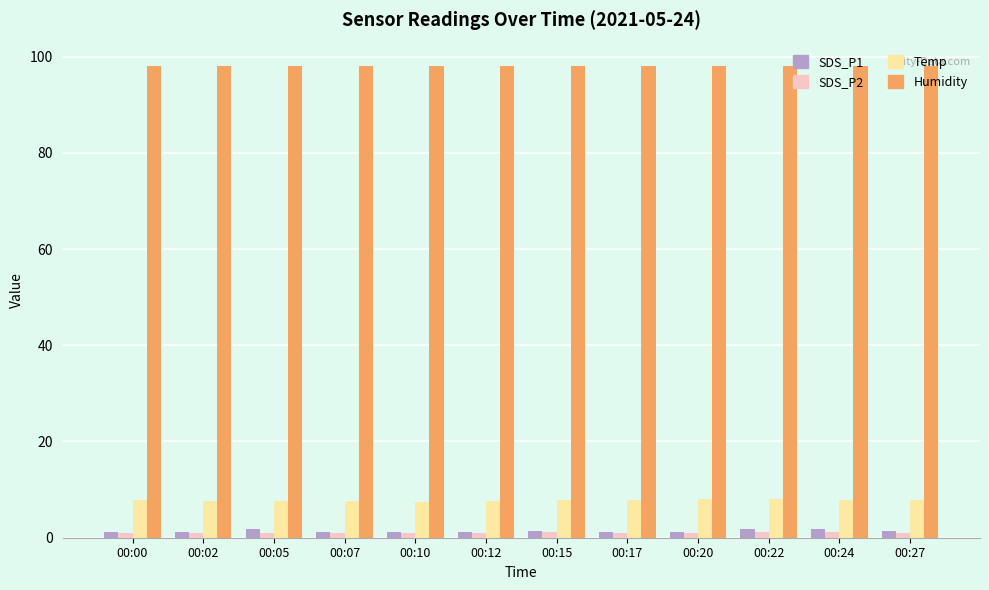

What are all the series names shown in the legend?

SDS_P1, SDS_P2, Temp, Humidity